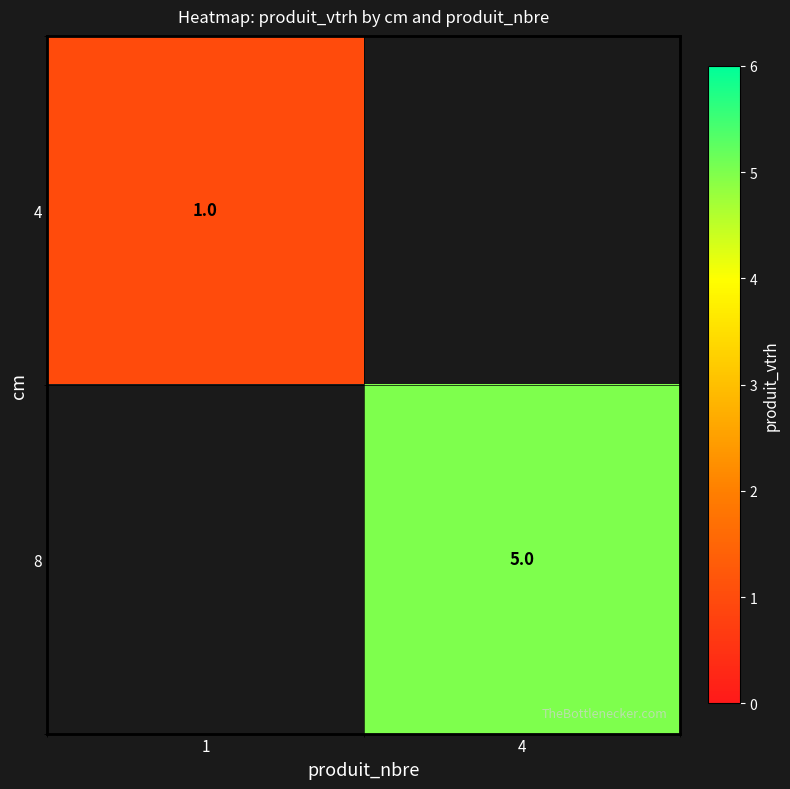

At which category does the chart reach its minimum across all series?

1